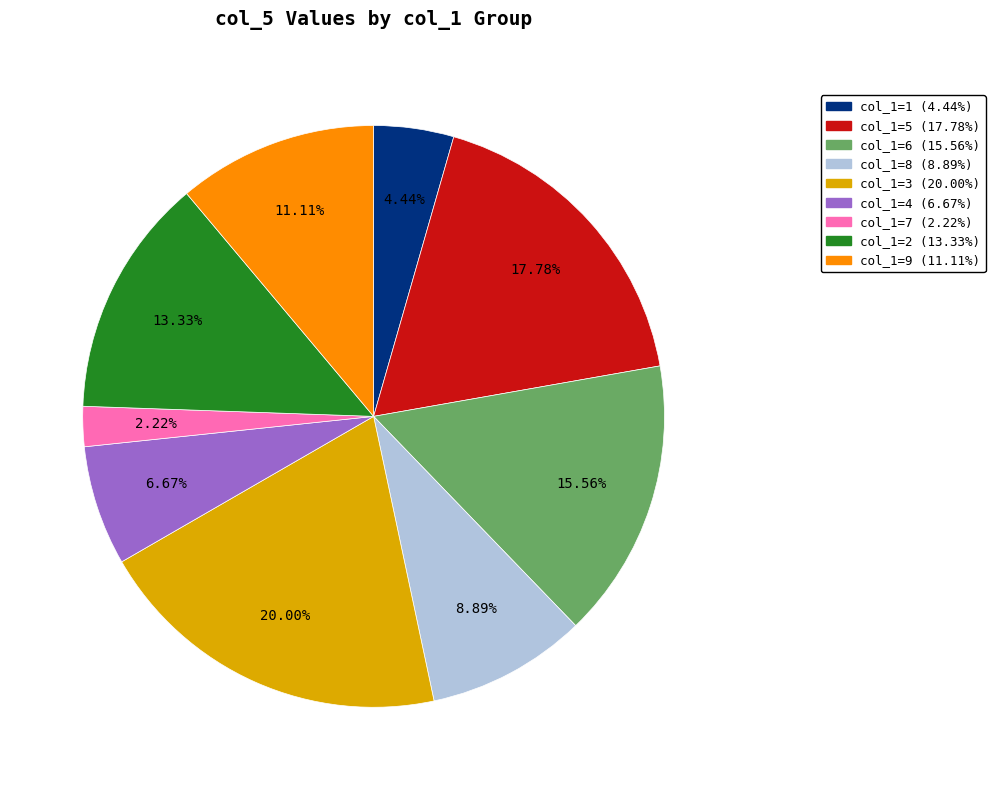

Is the sum of col_1=2 (13.33%) and col_1=8 (8.89%) greater than half?

No